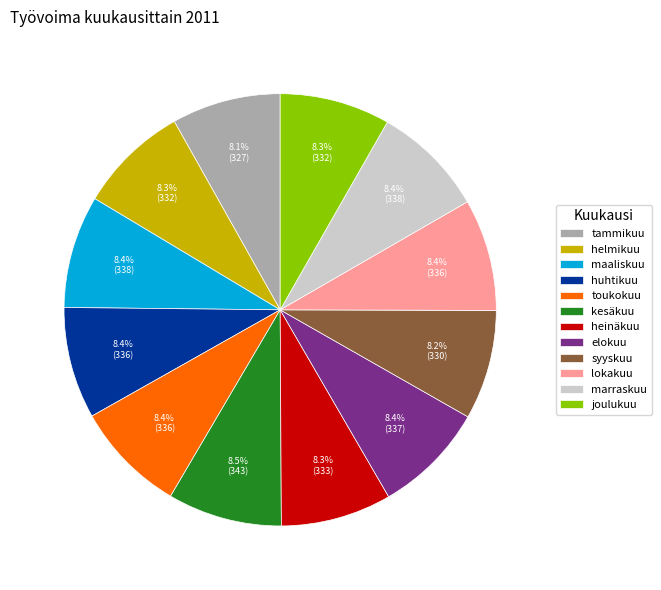

To the nearest percent, what percentage of the pie is maaliskuu?

8%